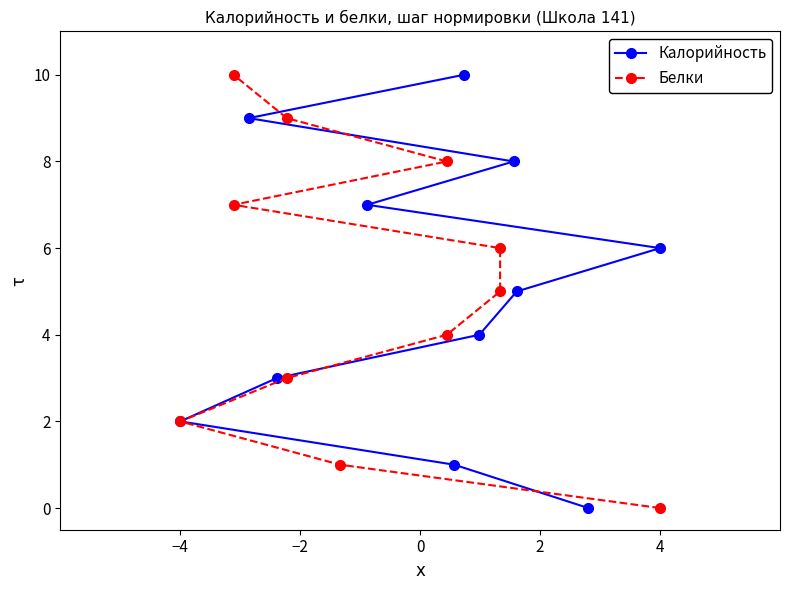

What is the highest value of the Калорийность series?

10